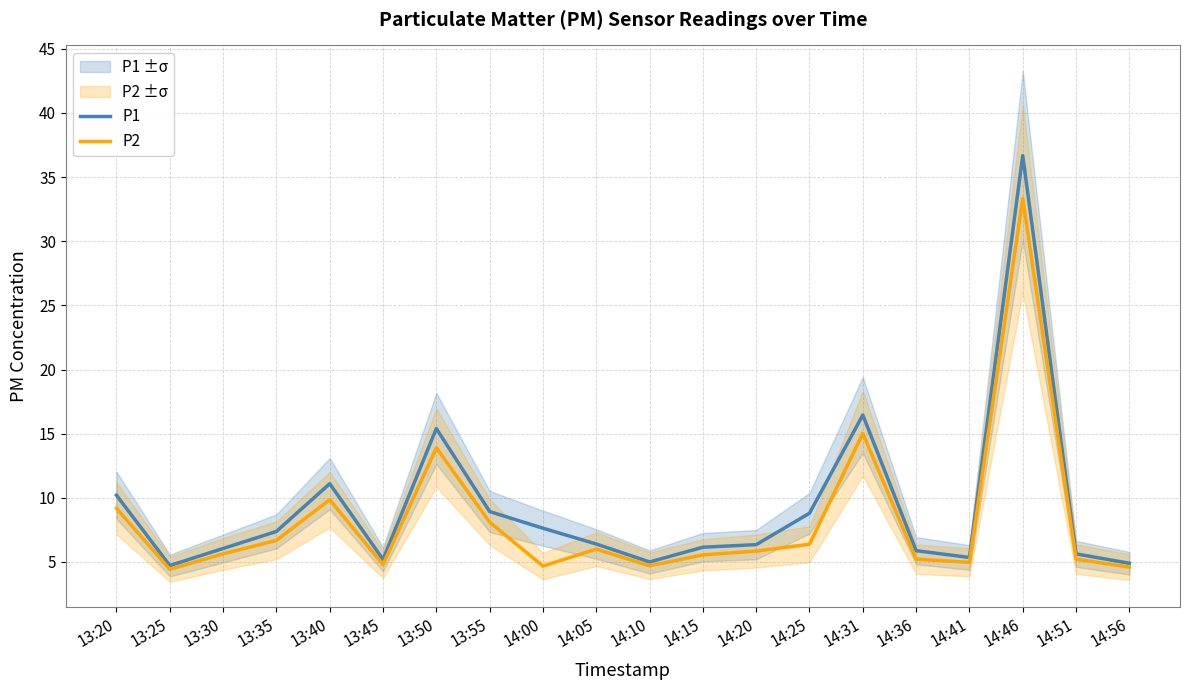

True or false: P2 and P1 cross at least once.

False